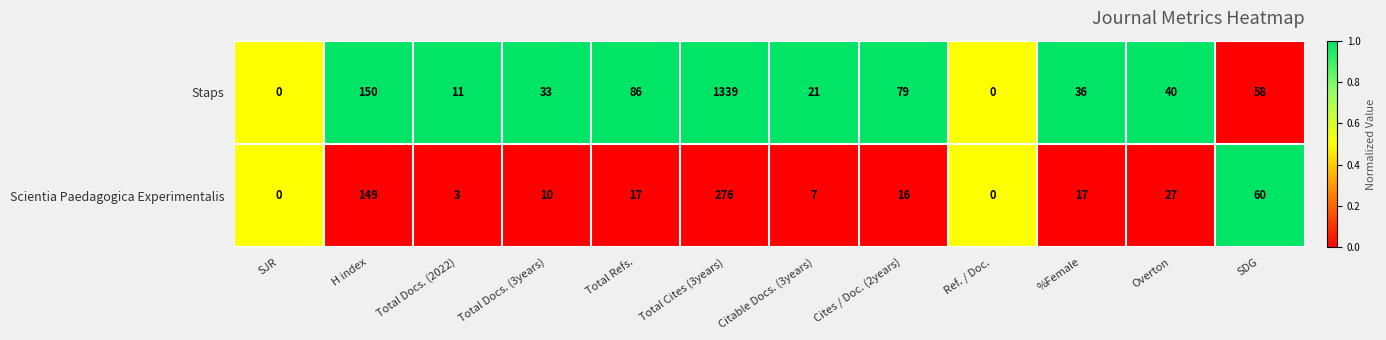

Is it true that Staps equals 16 at SDG?

False